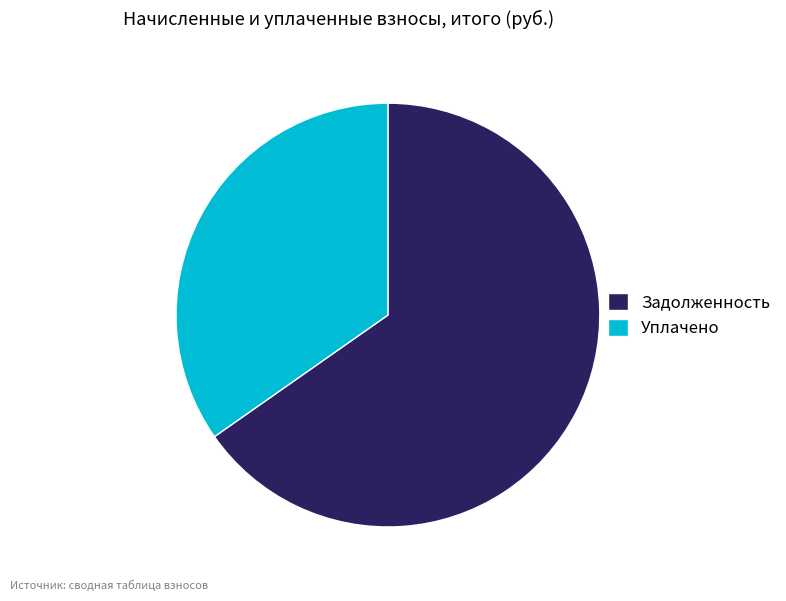

What is the largest slice in the pie chart?

Задолженность